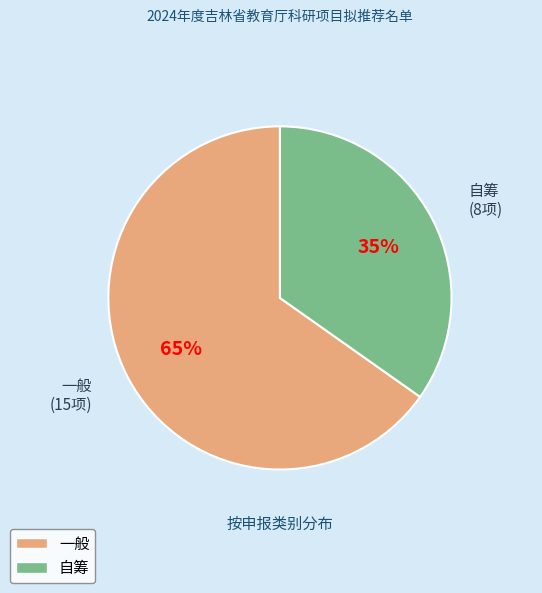

Which has a higher value, 自筹 or 一般?

一般